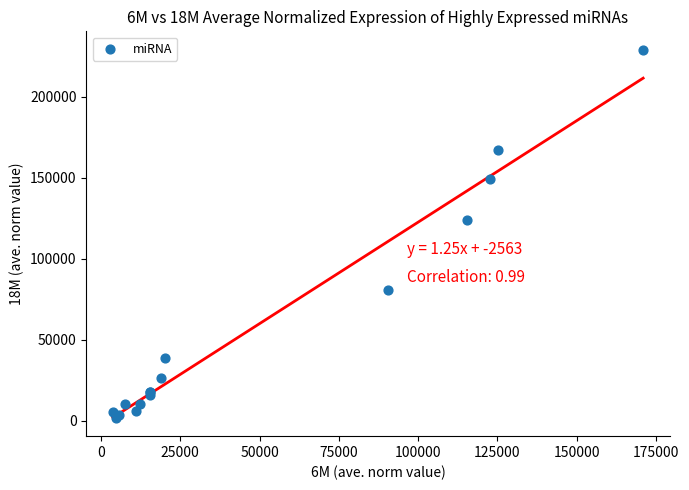

What Y value in the scatter plot is closest to 115395?

123987.6